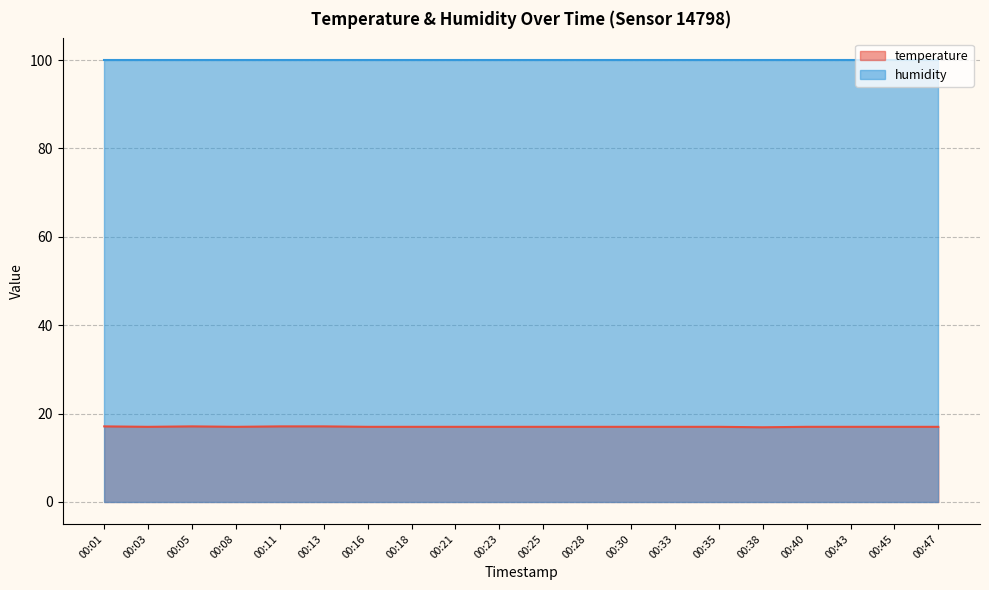

How many points are higher than both their immediate neighbors (excluding endpoints)?

1